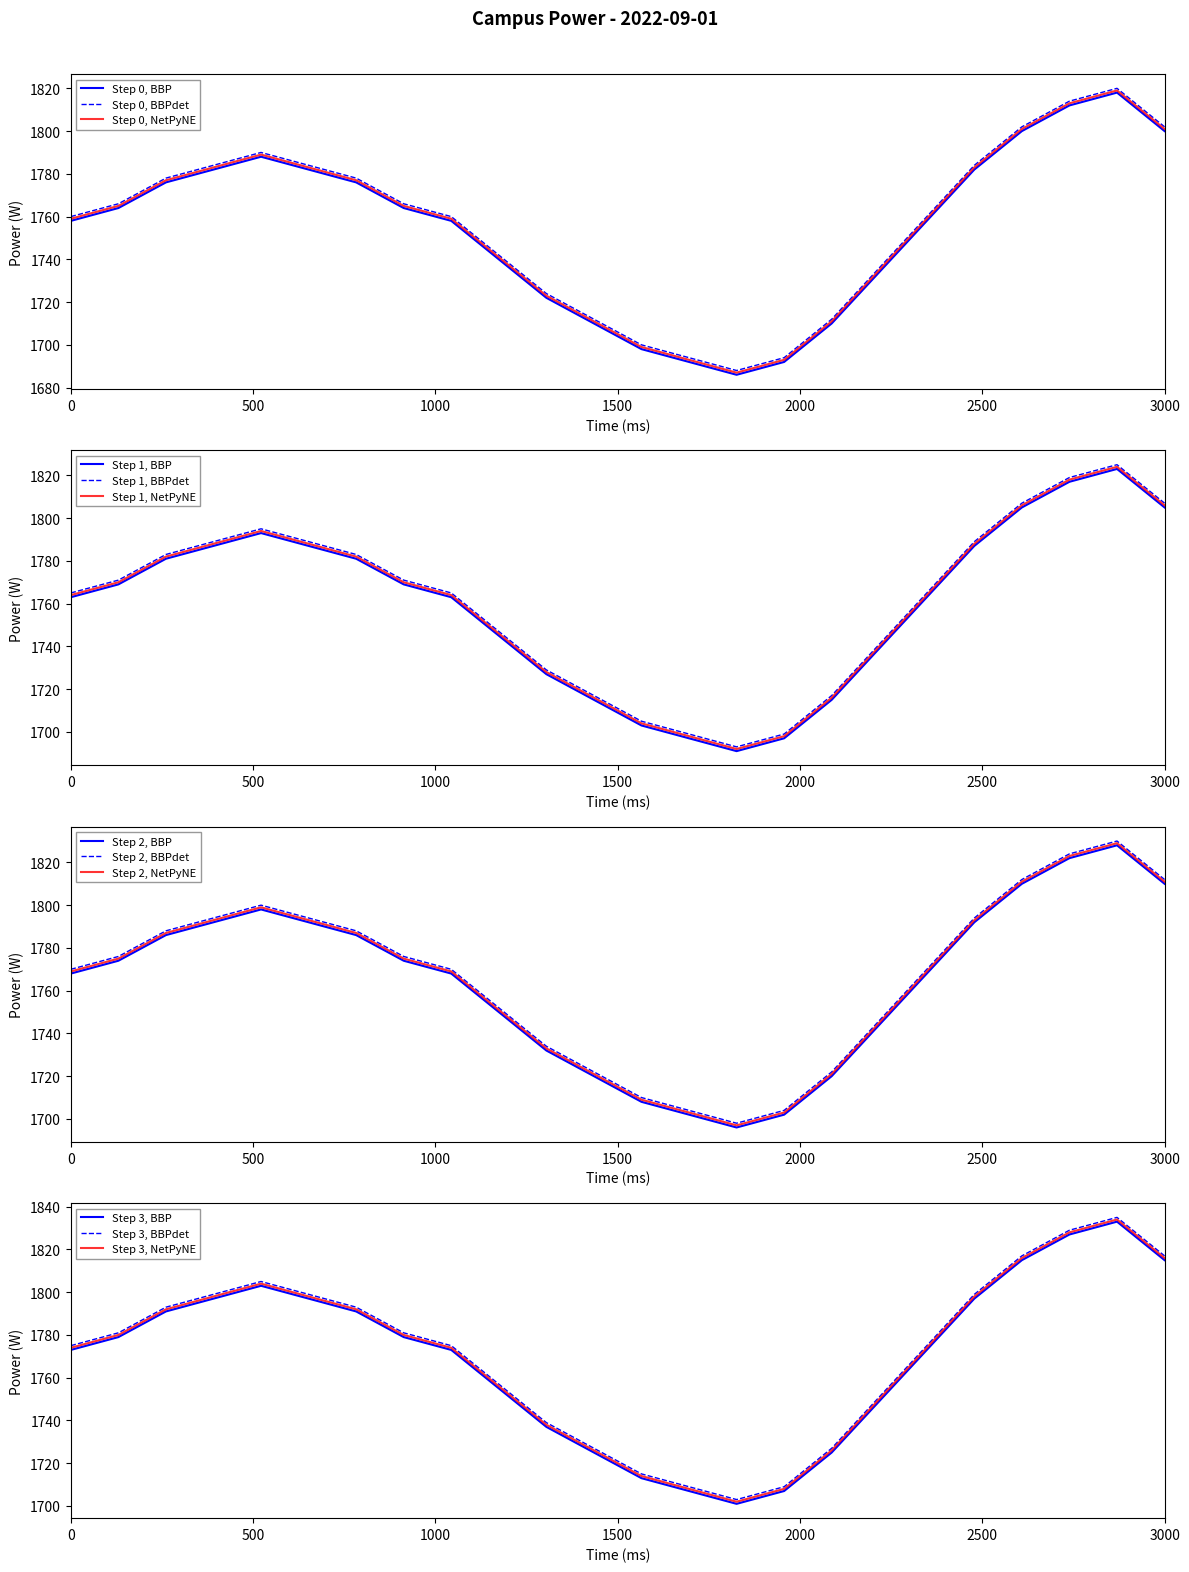

What is the maximum value for Step 0, BBP?

1818